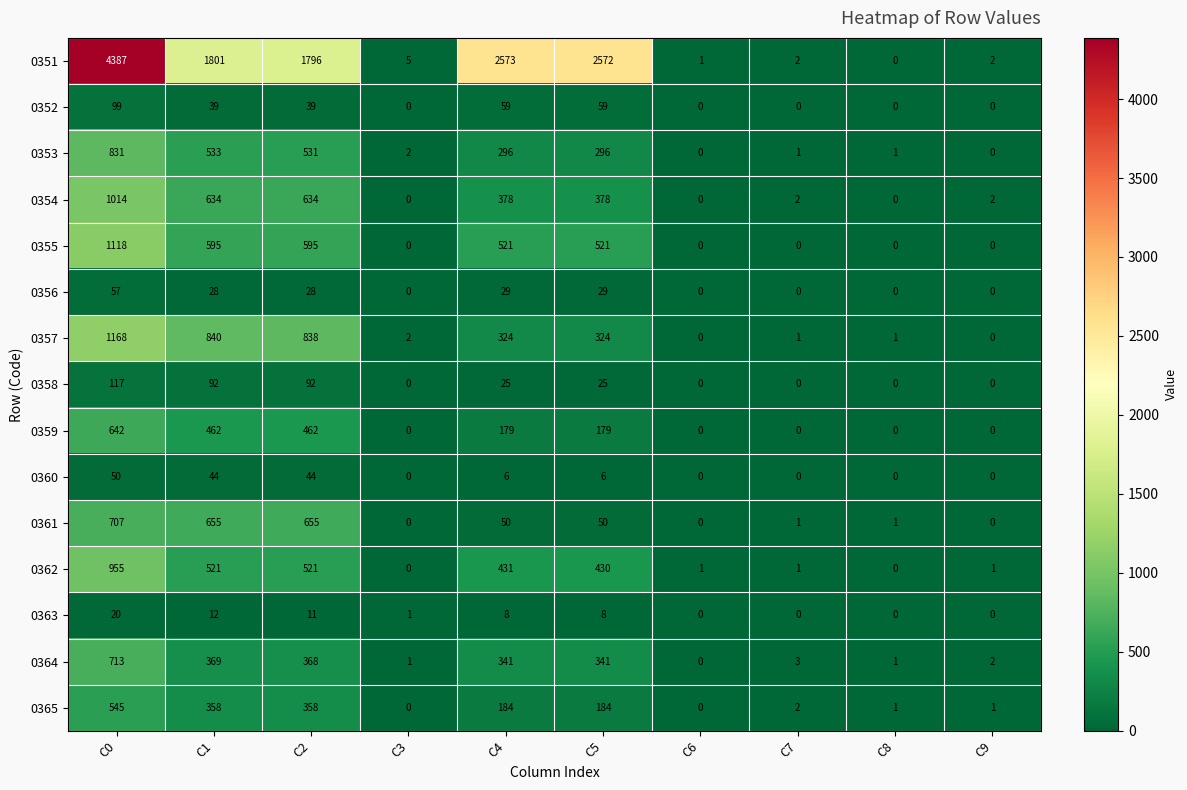

What is the greatest value displayed?

4387